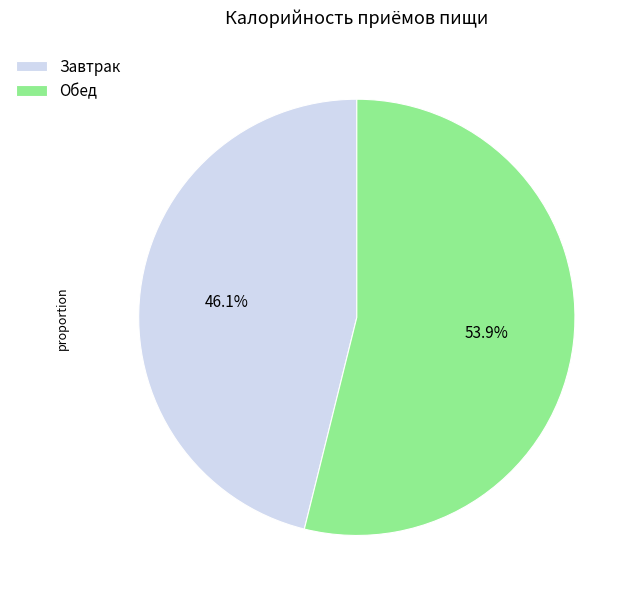

Which category accounts for the majority?

Обед